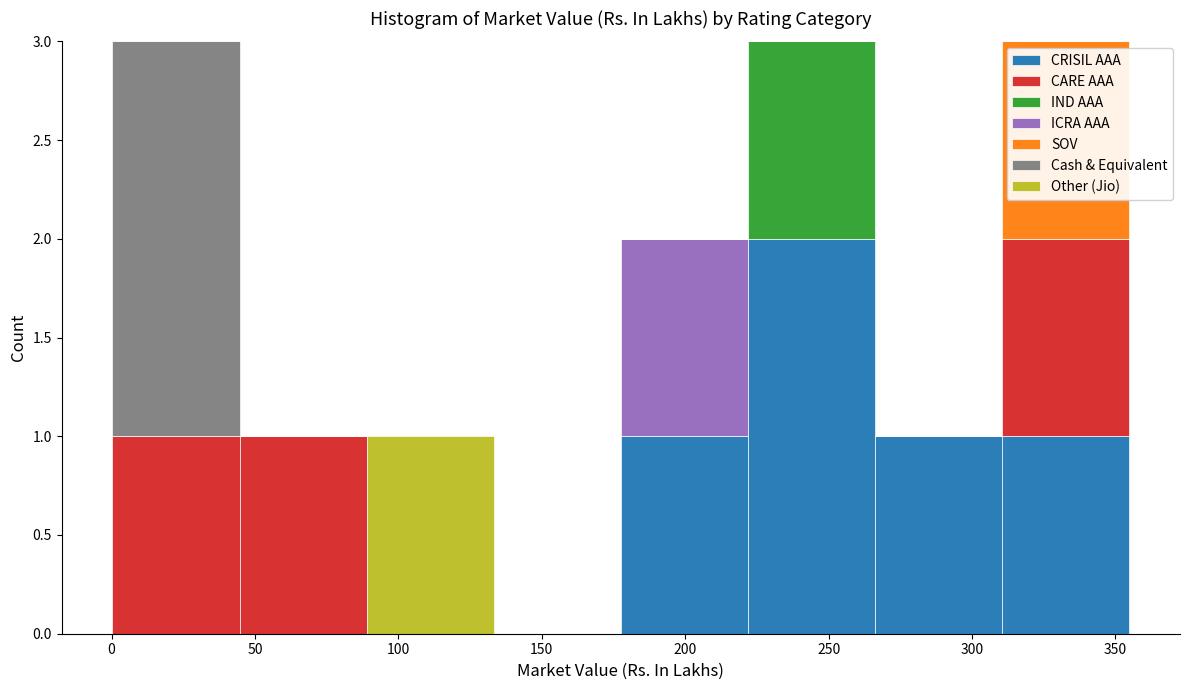

Reading left to right, transcribe this chart: for each stacked bar, give the range it covers on the x-axis and its total height. Neither the bar edges nor the heights are printed on the chart, so give them approximately, as read against the axes.

0 to 45: 3
45 to 90: 1
90 to 135: 1
135 to 180: 0
180 to 220: 2
220 to 265: 3
265 to 310: 1
310 to 355: 3